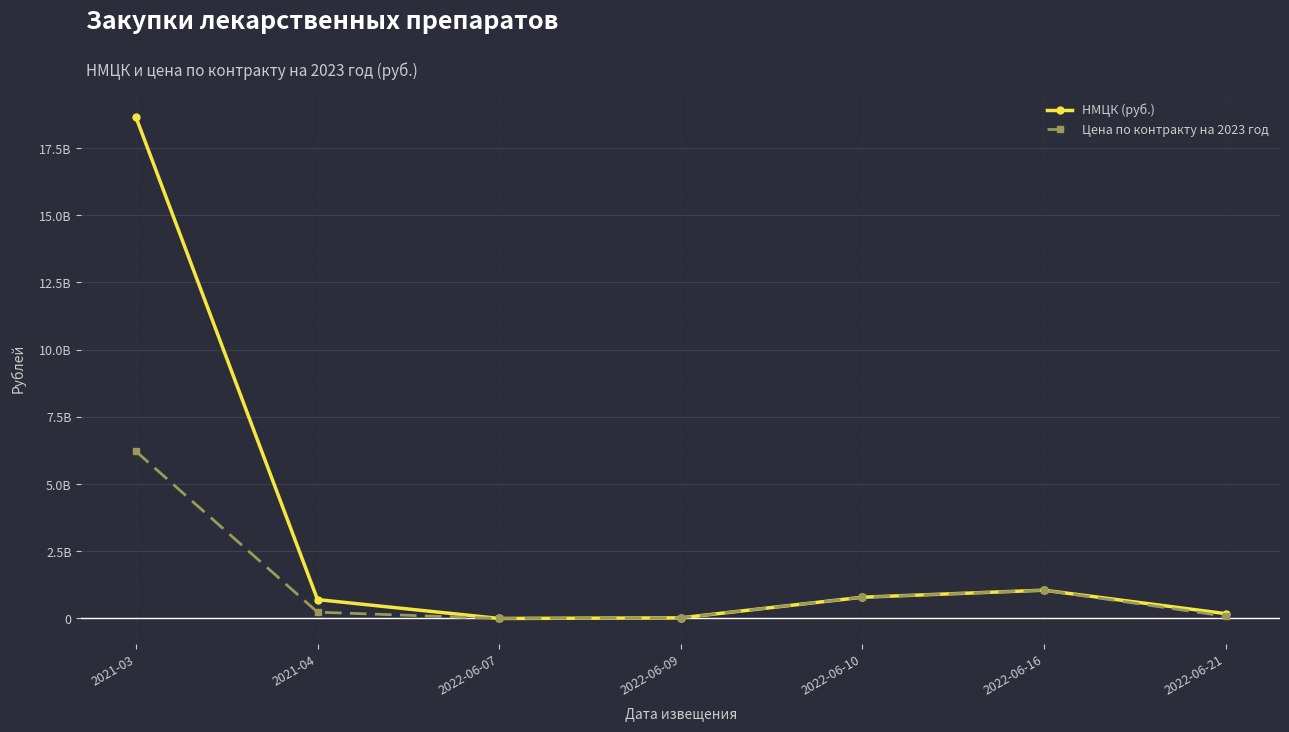

What are all the series names shown in the legend?

НМЦК (руб.), Цена по контракту на 2023 год